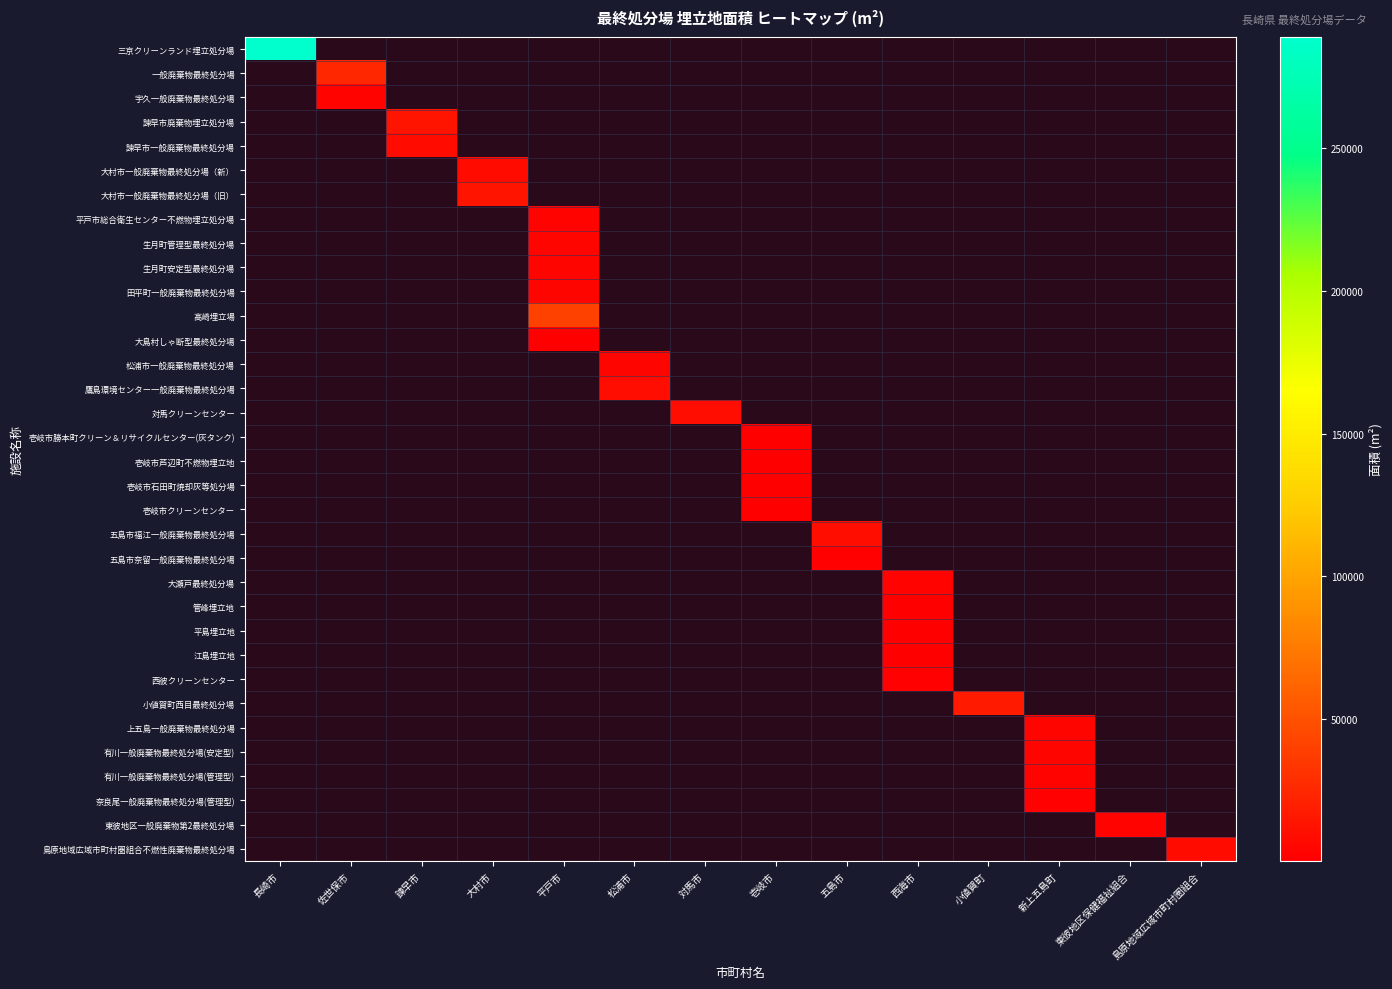

Which has a higher value, 諫早市 or 新上五島町?

新上五島町